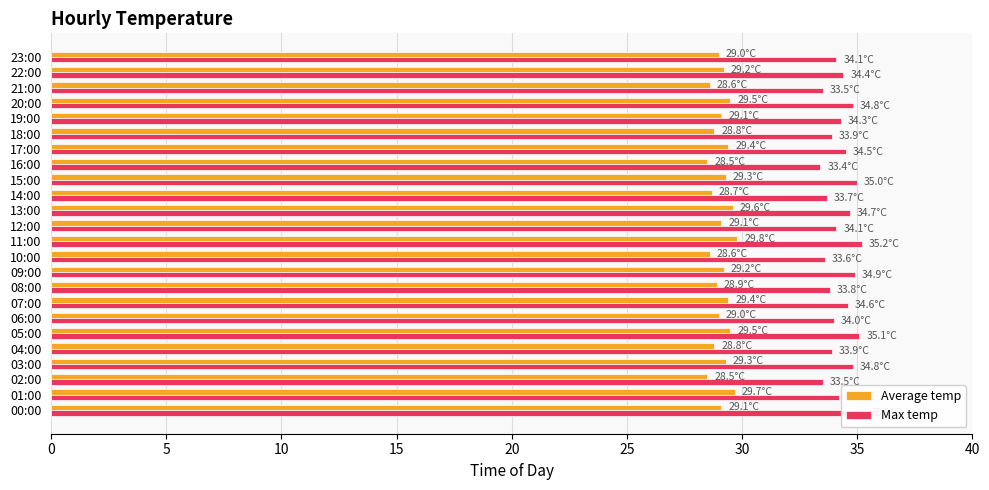

What is the highest value of the Average temp series?

29.8